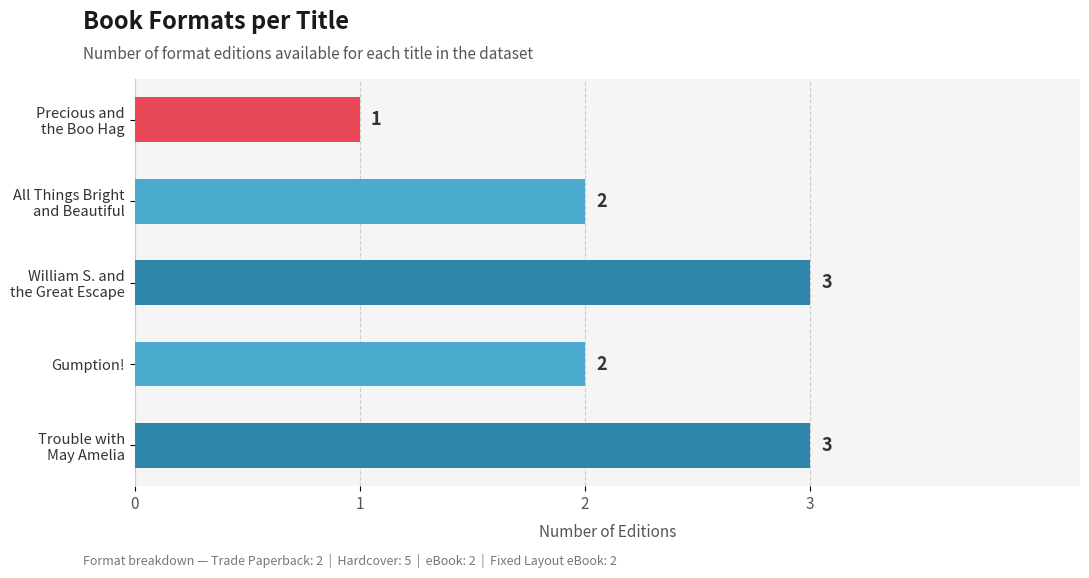

How many values are between 2 and 3?

4